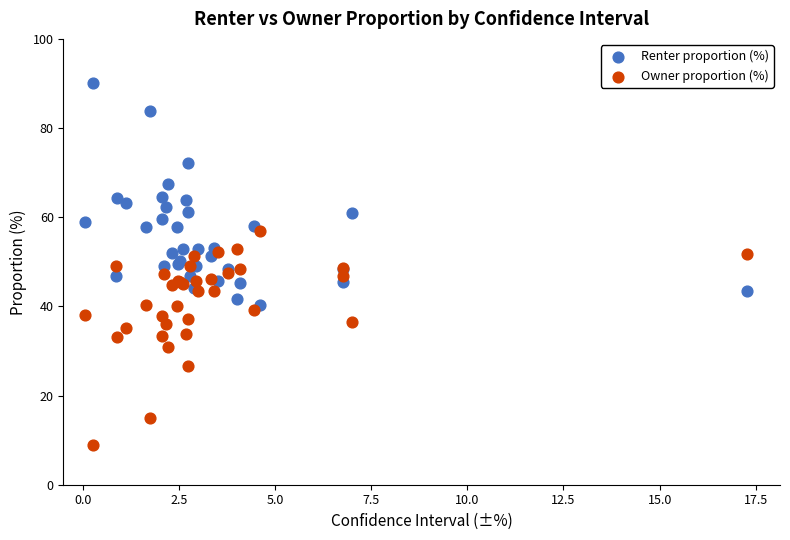

Which series contains the lowest Y value?

Owner proportion (%)